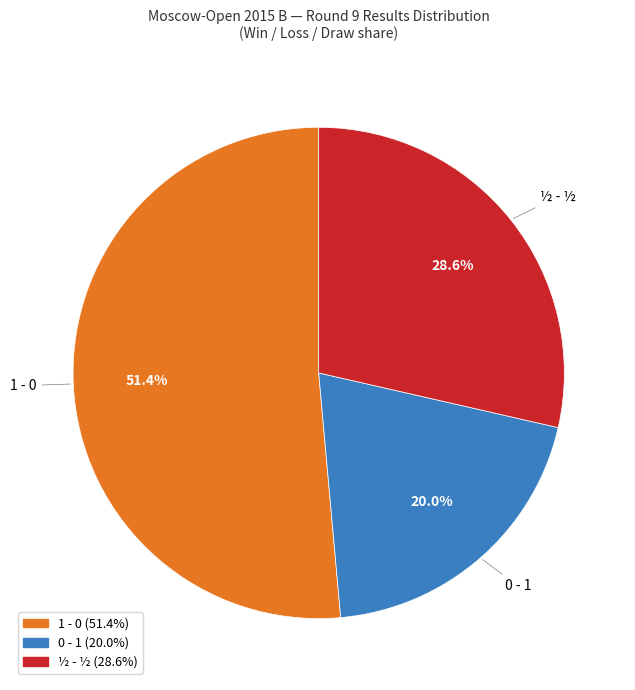

How many segments does this pie chart have?

3